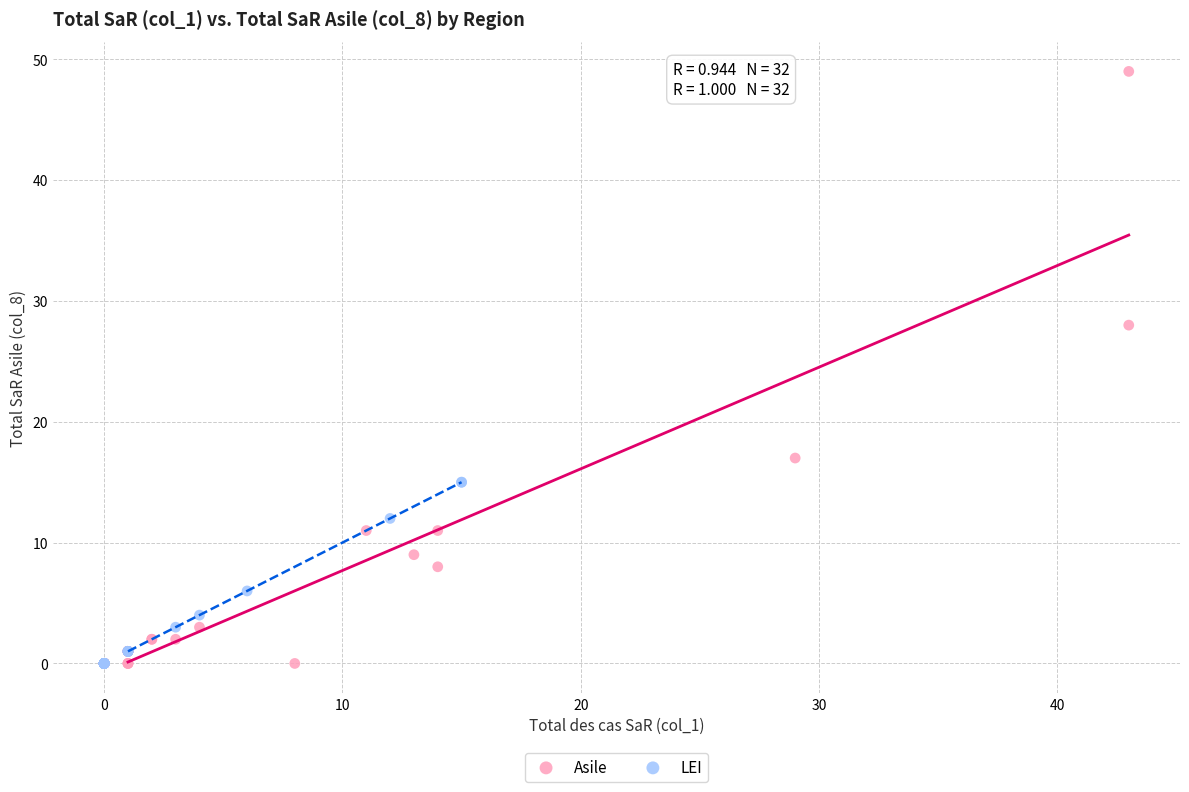

Which series has the largest Y range (max minus min)?

Asile